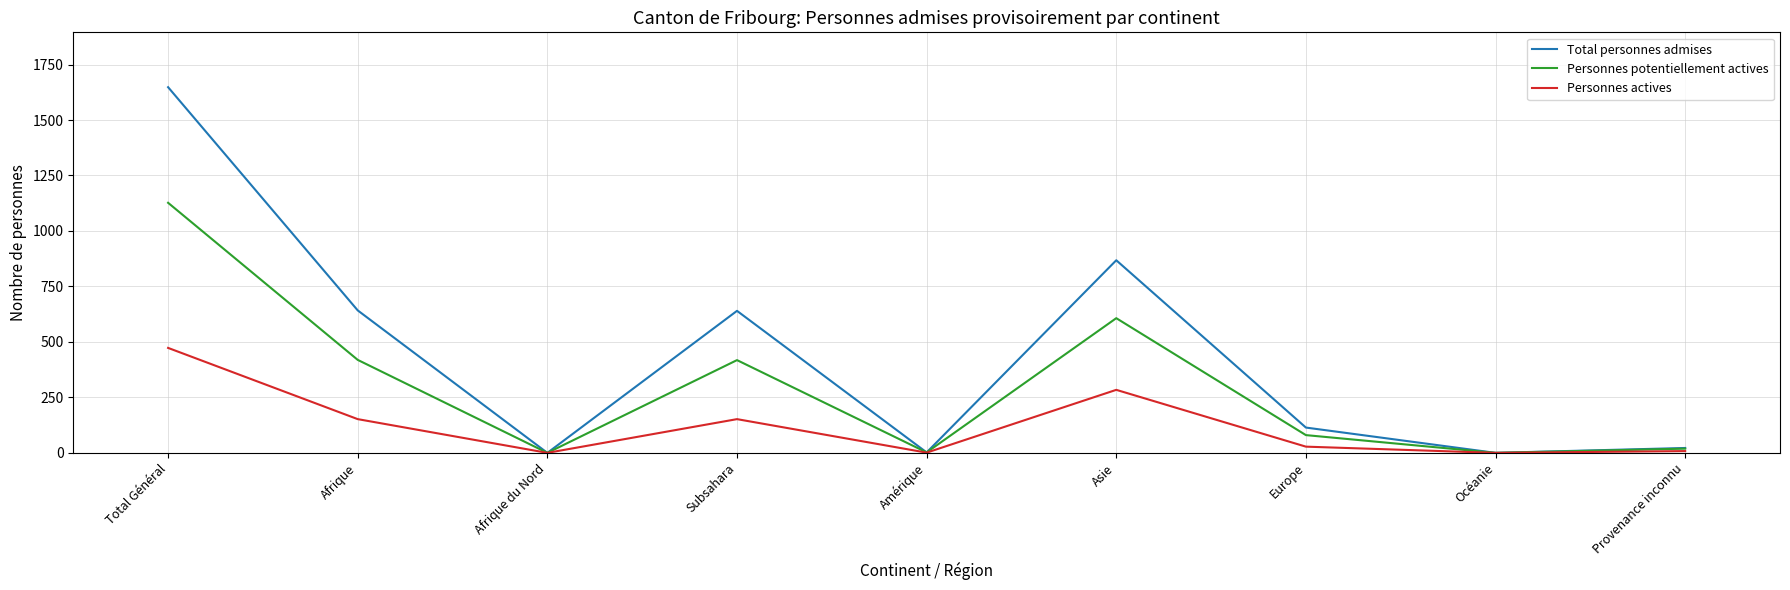

Where does the Personnes potentiellement actives series first go above 80?

Total Général